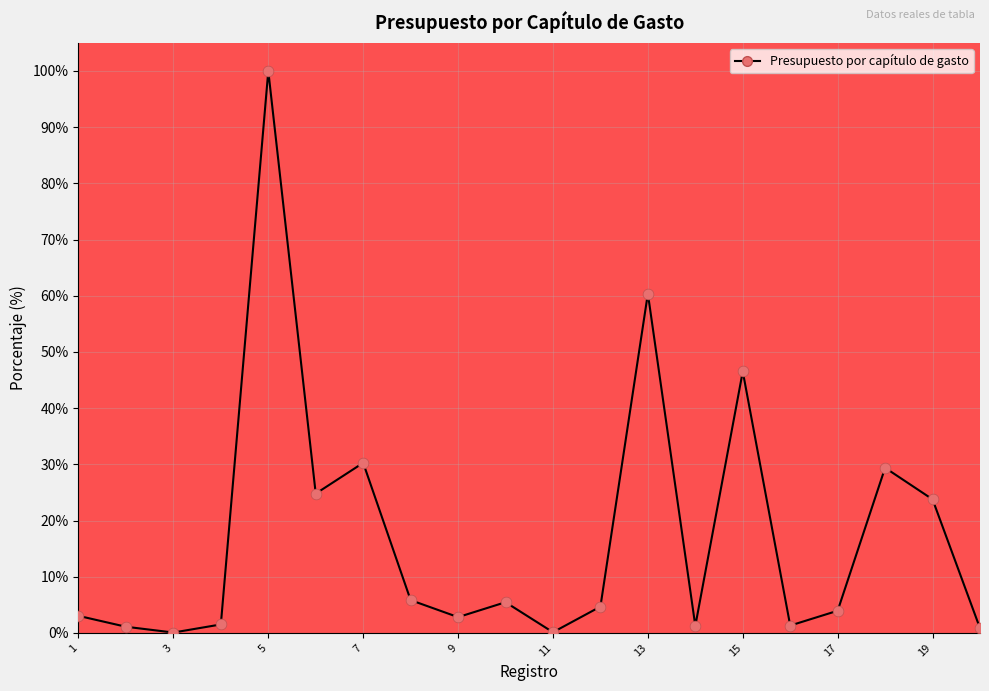

What is the greatest value displayed?

100.0